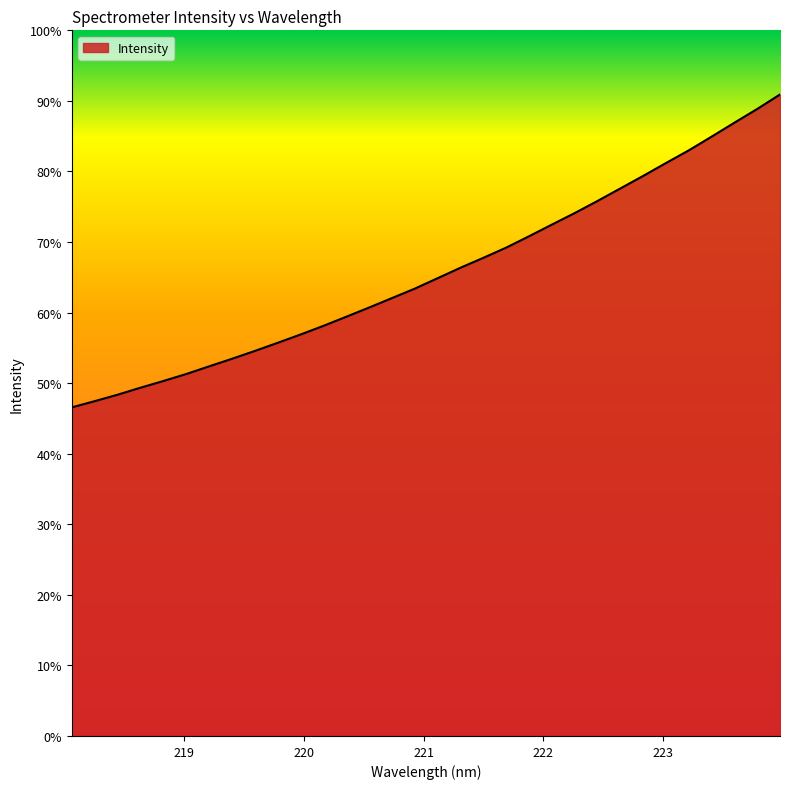

Where is the data nearest to the value 2081?

221.6902